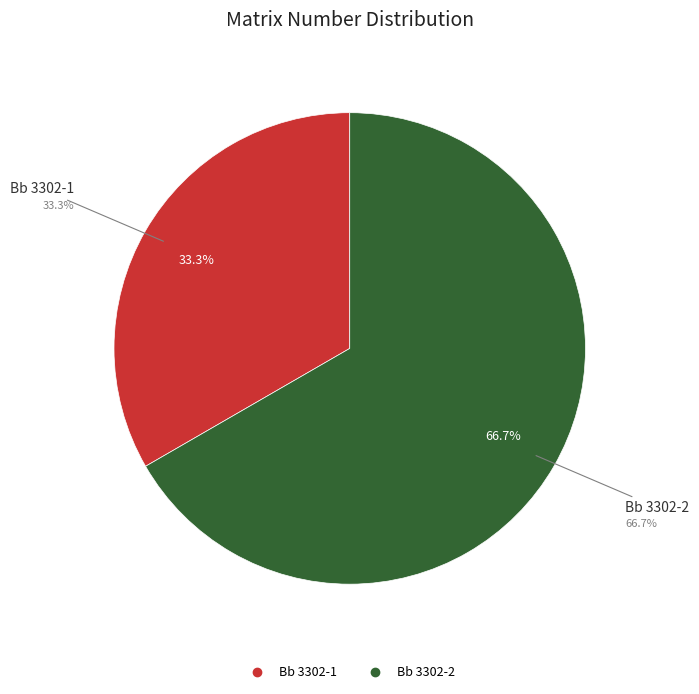

Which category has the smallest portion of the pie?

Bb 3302-1